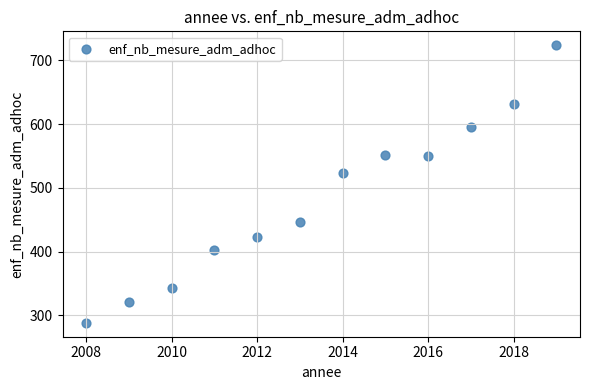

What Y value in the scatter plot is closest to 506?

523